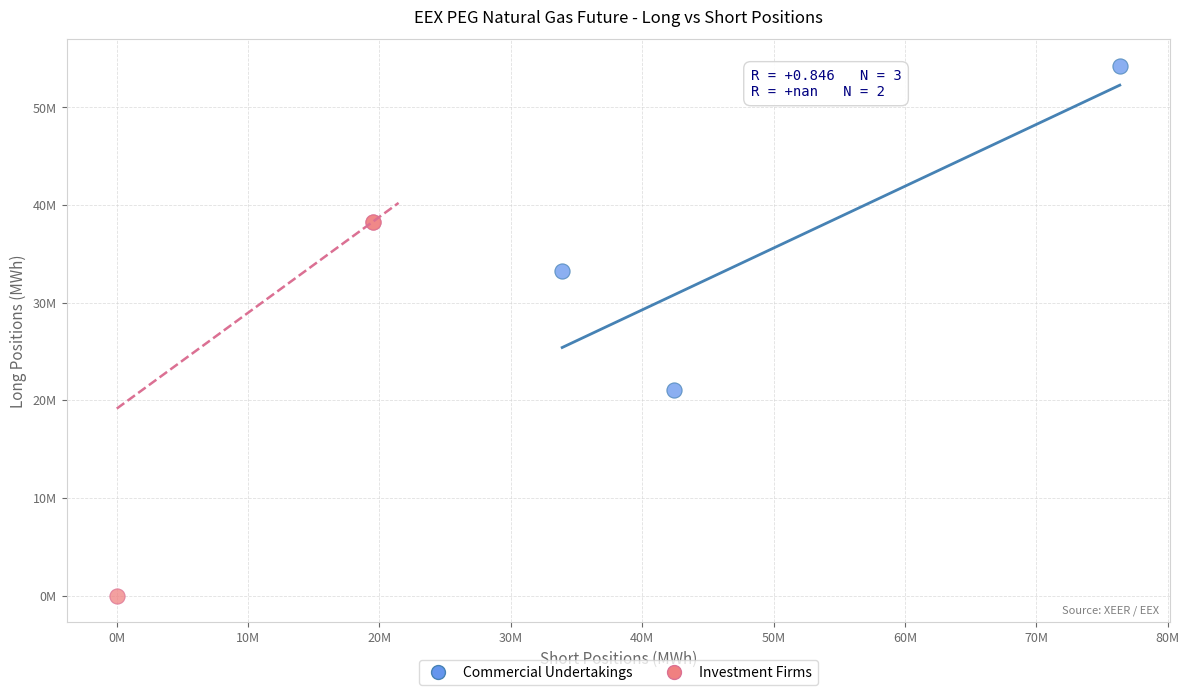

What are all the series names shown in the legend?

Commercial Undertakings, Investment Firms